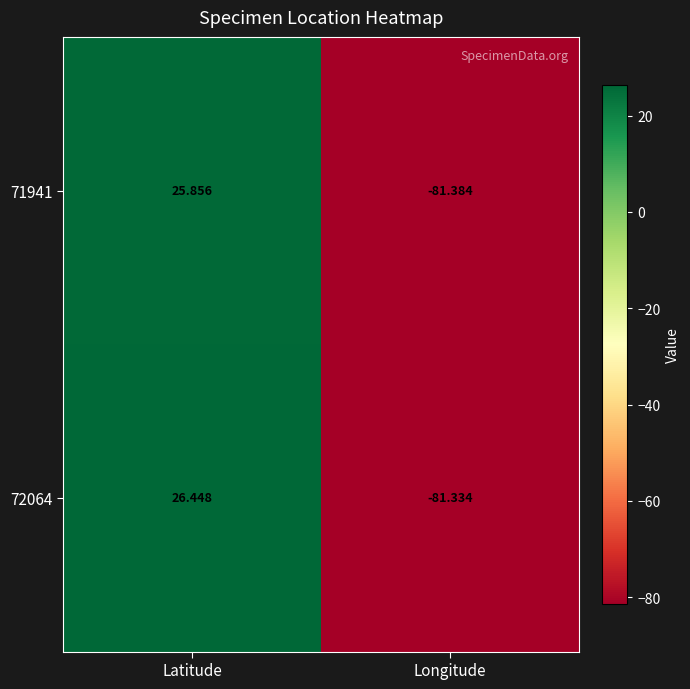

Which category has the lowest value in the 72064 series?

Longitude